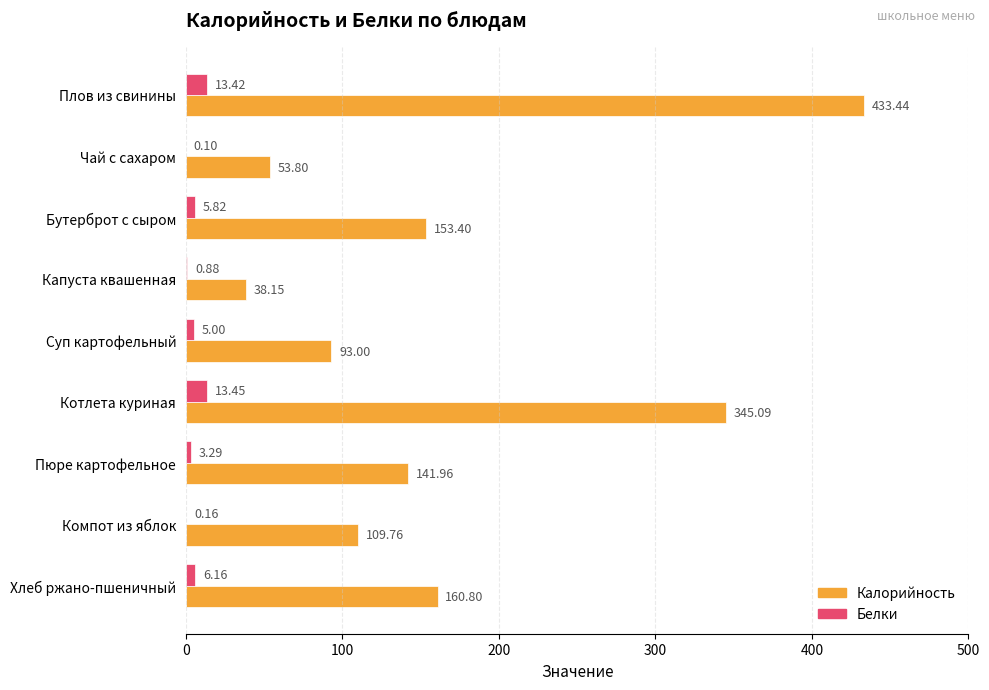

Which series changed the most between Капуста квашенная and Котлета куриная?

Калорийность